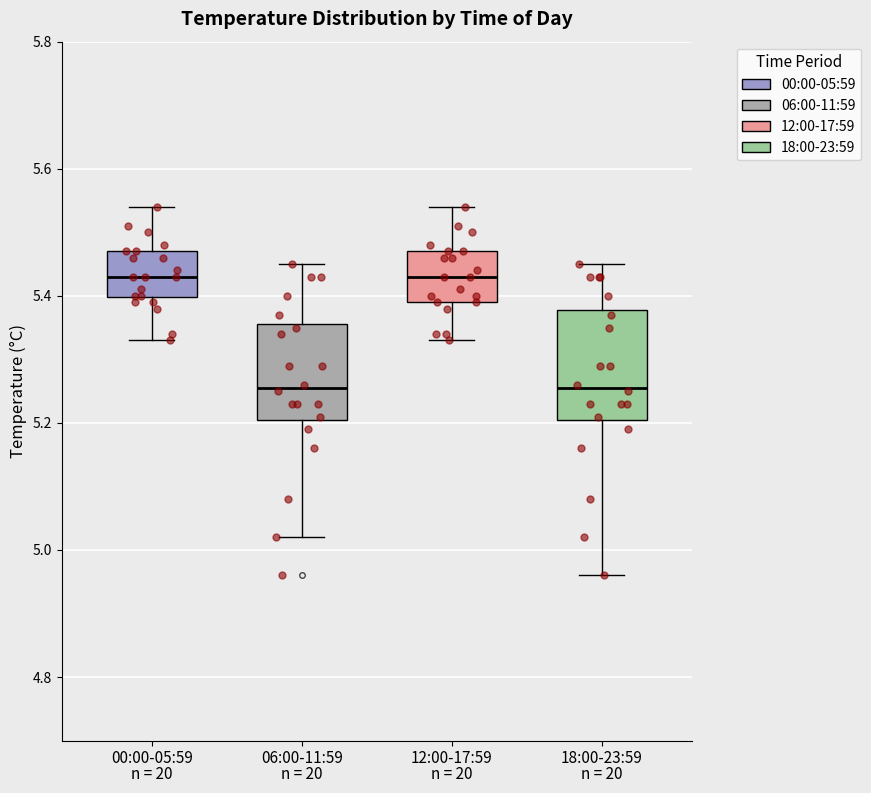

Which box is the tallest, from its lower edge to its upper edge?

18:00-23:59